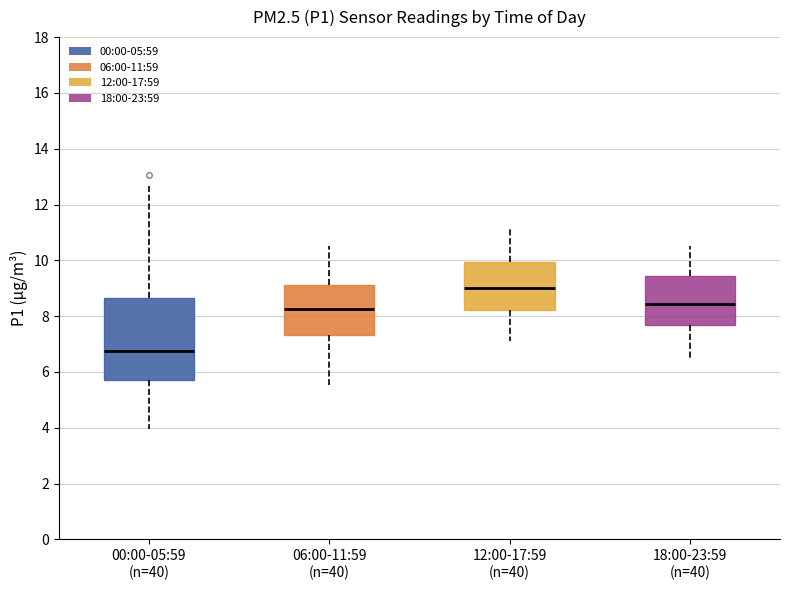

Reading left to right, read every box against the y-axis: the position of its median line, the range the box covers, and the ends of its whiskers. The values are not printed on the chart, so give them approximately, as read against the axis.

00:00-05:59 (n=40): median 6.8, box 5.8 to 8.6, whiskers 4.0 to 12.6
06:00-11:59 (n=40): median 8.2, box 7.4 to 9.2, whiskers 5.6 to 10.6
12:00-17:59 (n=40): median 9.0, box 8.2 to 10.0, whiskers 7.2 to 11.2
18:00-23:59 (n=40): median 8.4, box 7.6 to 9.4, whiskers 6.6 to 10.6